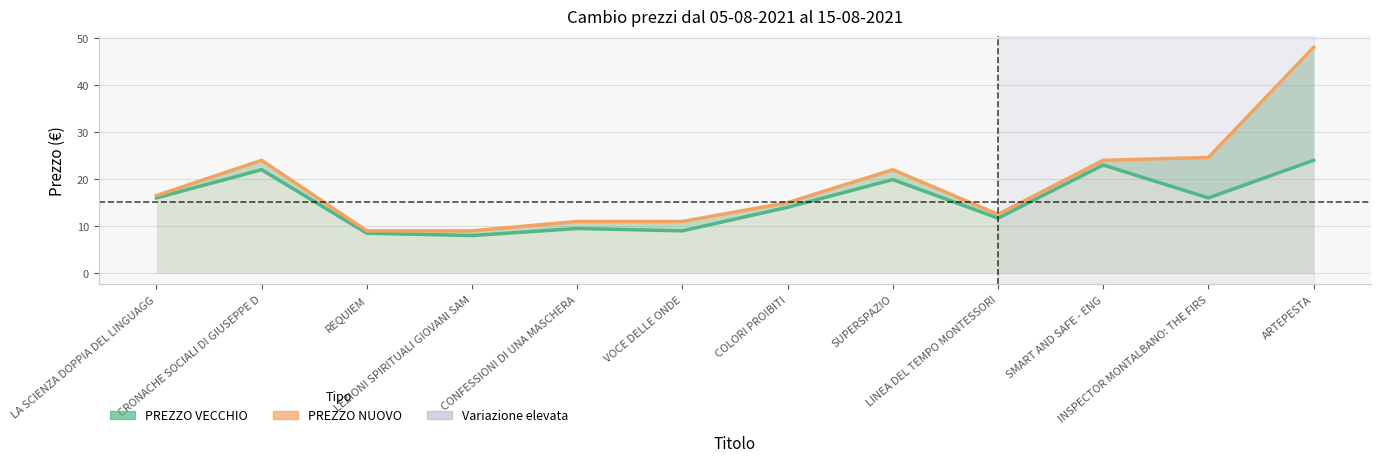

At which label does PREZZO VECCHIO reach its peak?

ARTEPESTA